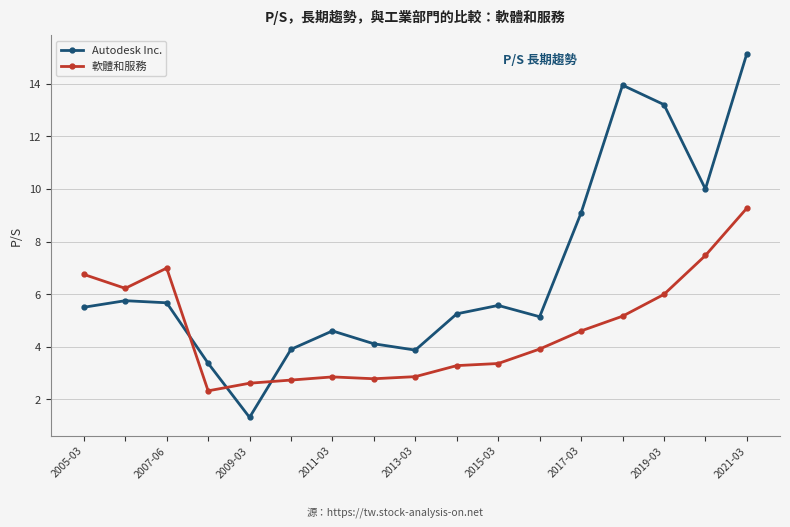

What is the value of the 軟體和服務 point at the 3rd from the left?

7.0